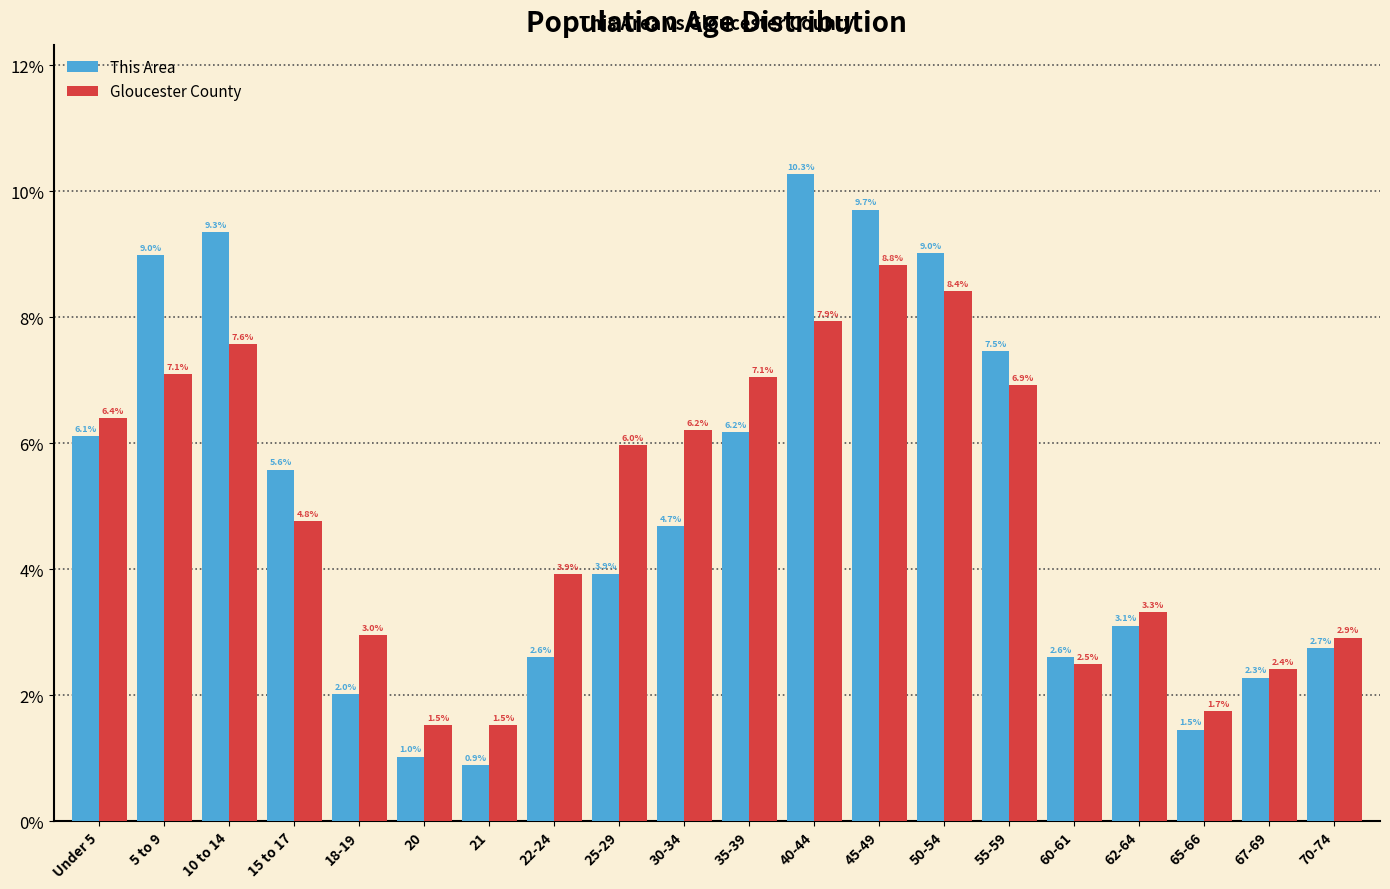

Reading right to left, list all the values displayed in this chart.

This Area: 2.7	2.3	1.5	3.1	2.6	7.5	9.0	9.7	10.3	6.2	4.7	3.9	2.6	0.9	1.0	2.0	5.6	9.3	9.0	6.1
Gloucester County: 2.9	2.4	1.7	3.3	2.5	6.9	8.4	8.8	7.9	7.1	6.2	6.0	3.9	1.5	1.5	3.0	4.8	7.6	7.1	6.4